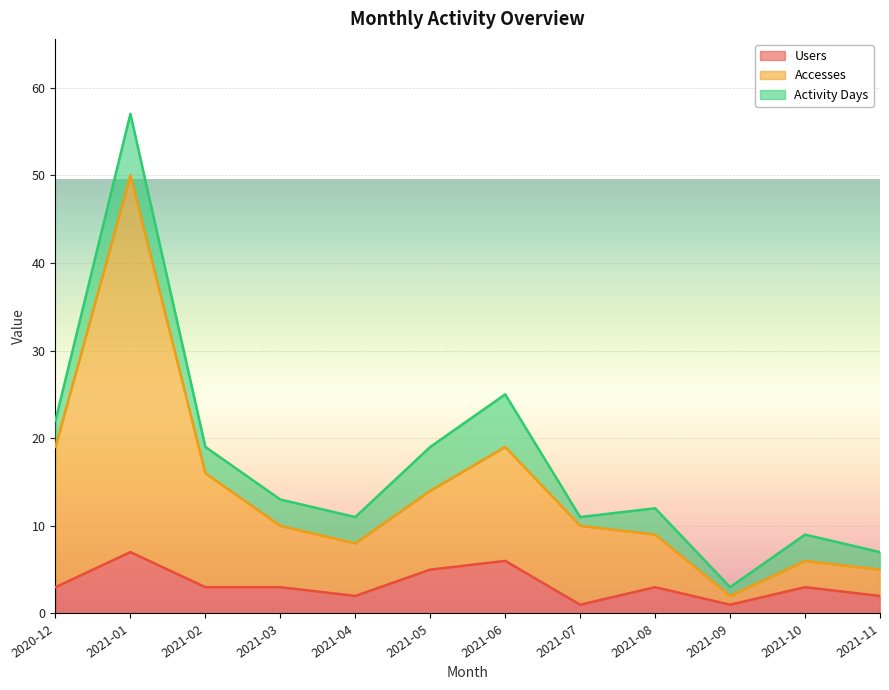

What is the label of the 3rd point from the right?

2021-09